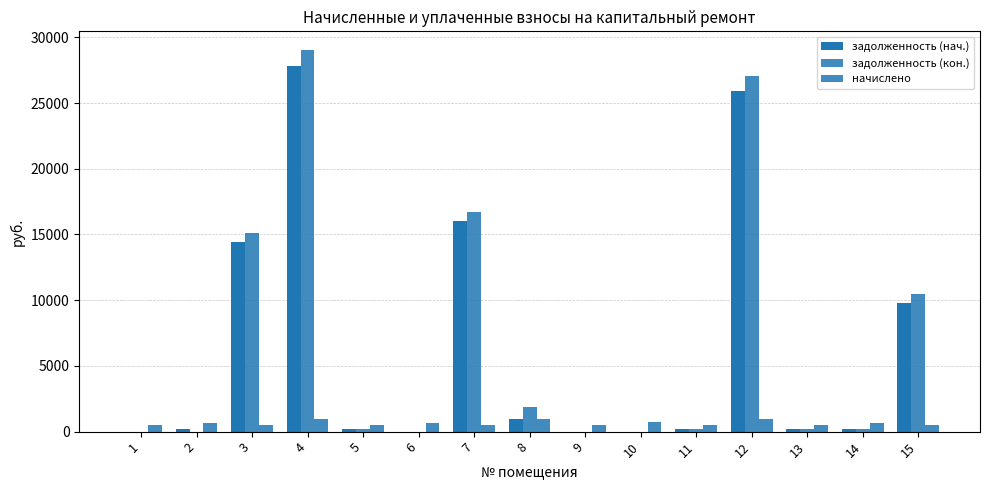

Are the bars horizontal?

No